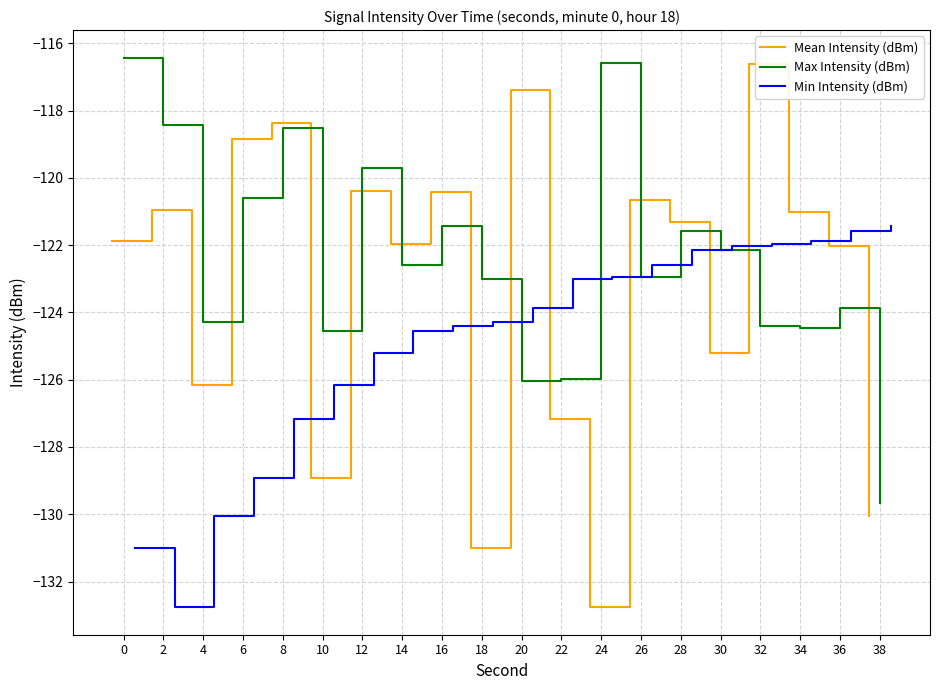

Rank the categories by Mean Intensity (dBm) value from highest to lowest.

32, 20, 8, 6, 12, 16, 26, 2, 34, 28, 0, 14, 36, 30, 4, 22, 10, 38, 18, 24